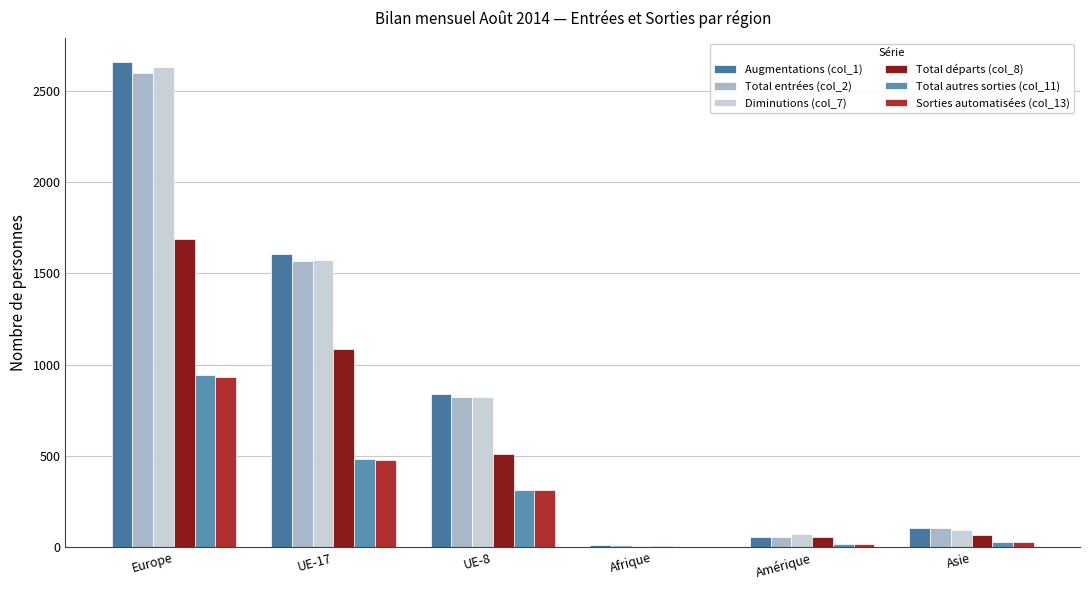

At which label is Augmentations (col_1) closest to 1334?

UE-17